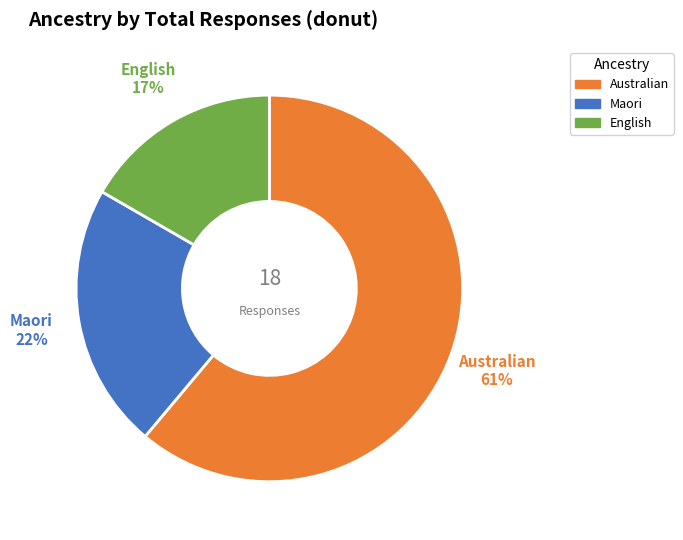

To the nearest percent, what is the difference between the largest and smallest slice percentages?

44%